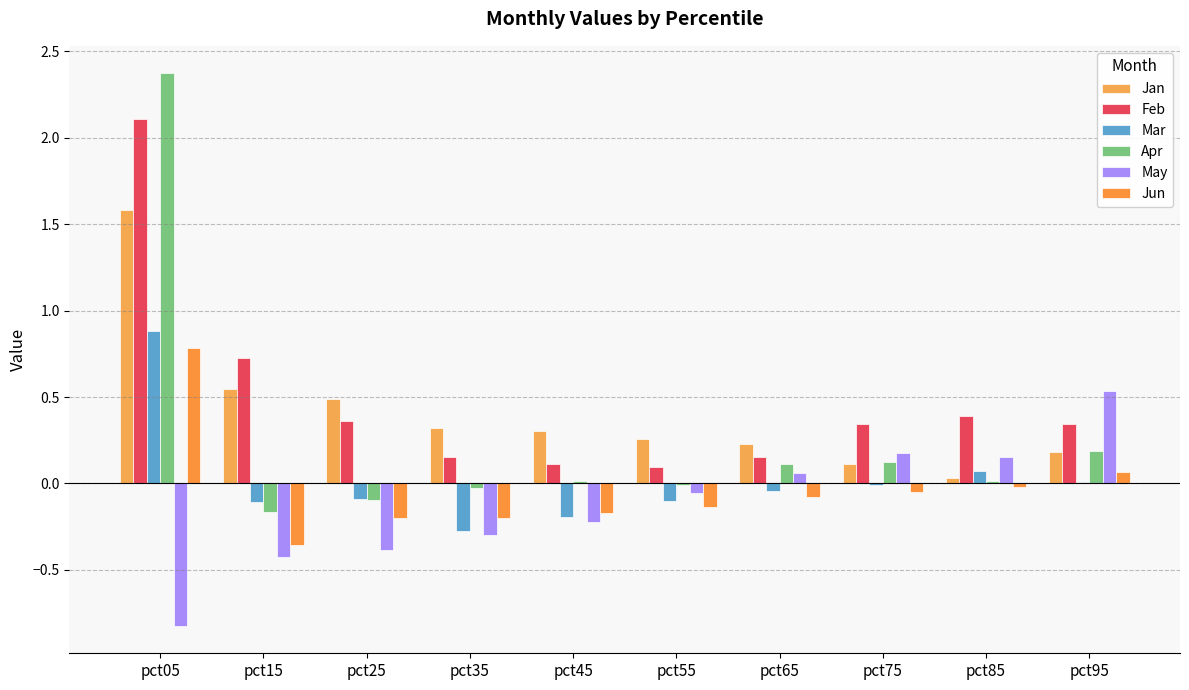

Which series changed the most between pct05 and pct35?

Apr